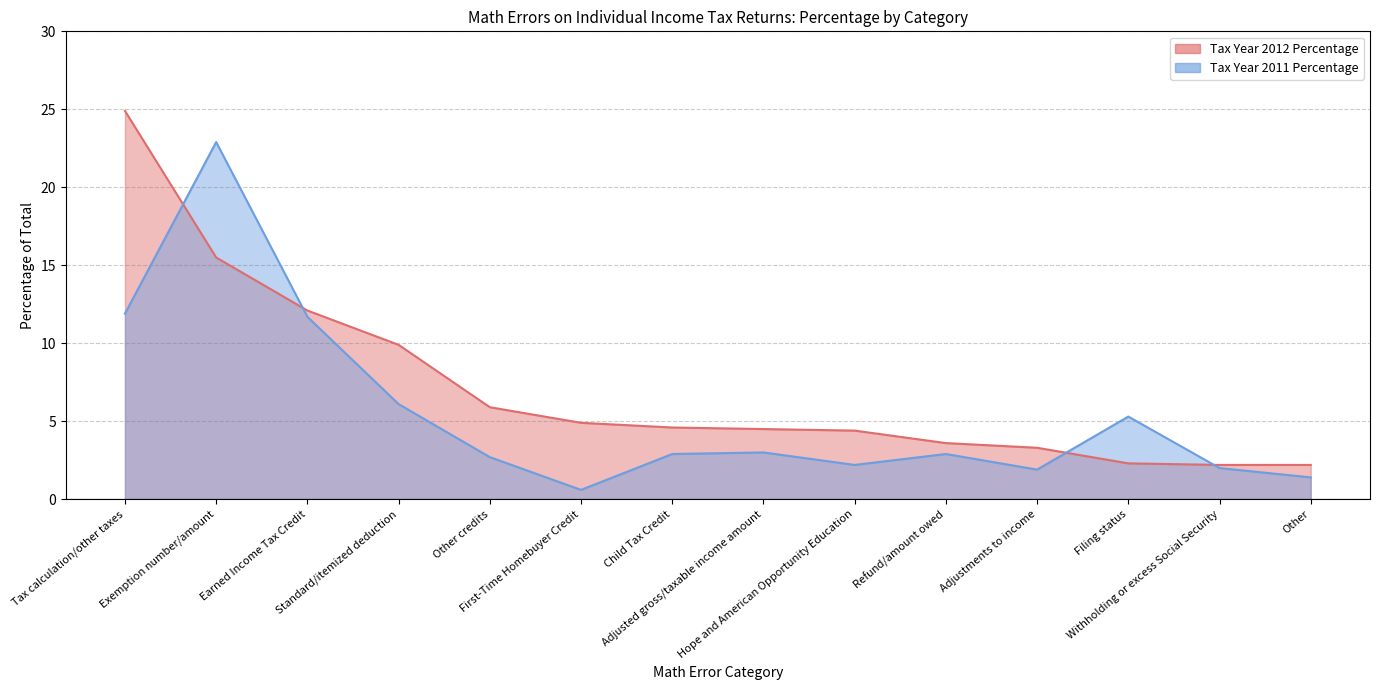

What are all the series names shown in the legend?

Tax Year 2012 Percentage (line), Tax Year 2011 Percentage (line)